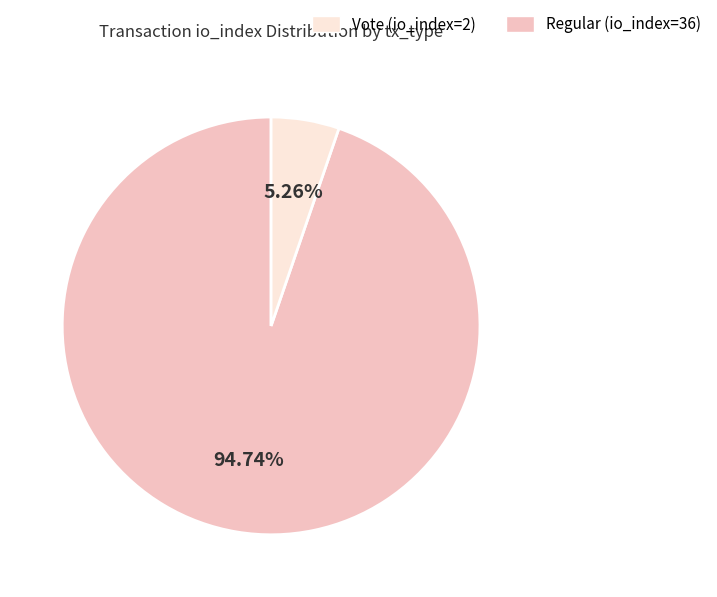

Does any single category account for the majority?

Yes